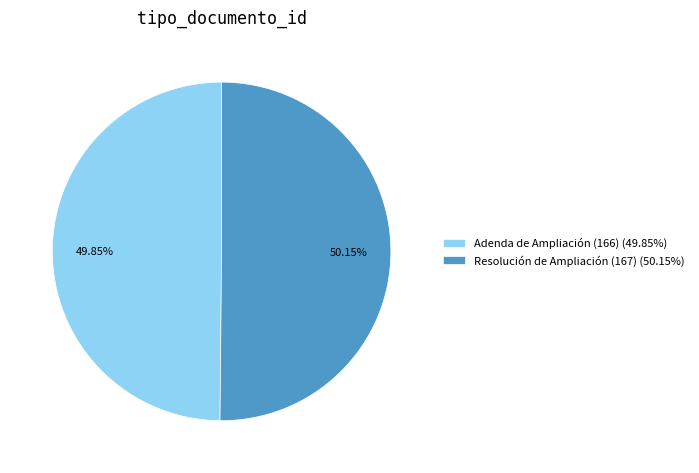

Is the sum of Resolución de Ampliación (167) (50.15%) and Adenda de Ampliación (166) (49.85%) greater than half?

Yes